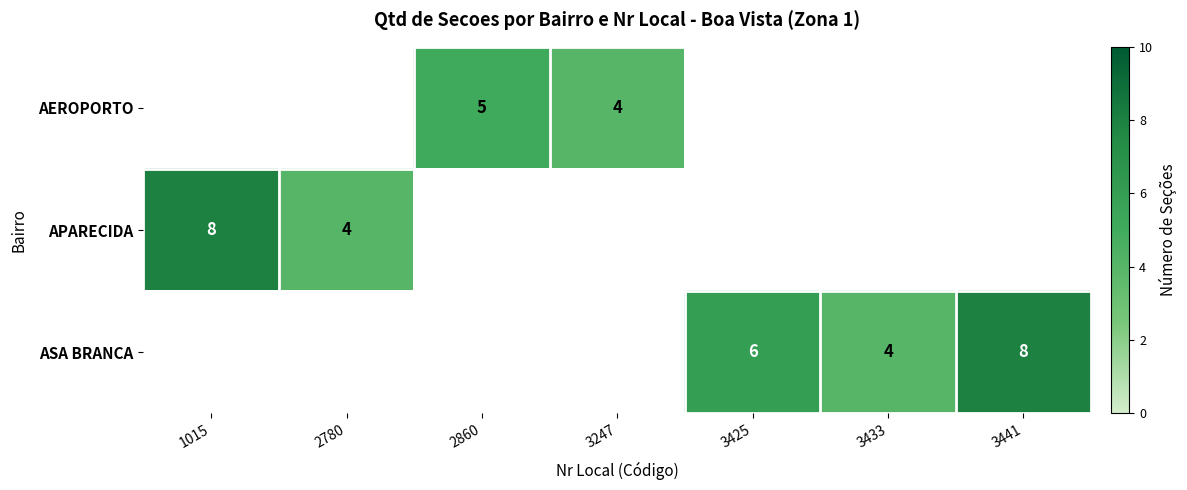

Is the value of APARECIDA at 2780 greater than the value of AEROPORTO at 2860?

No